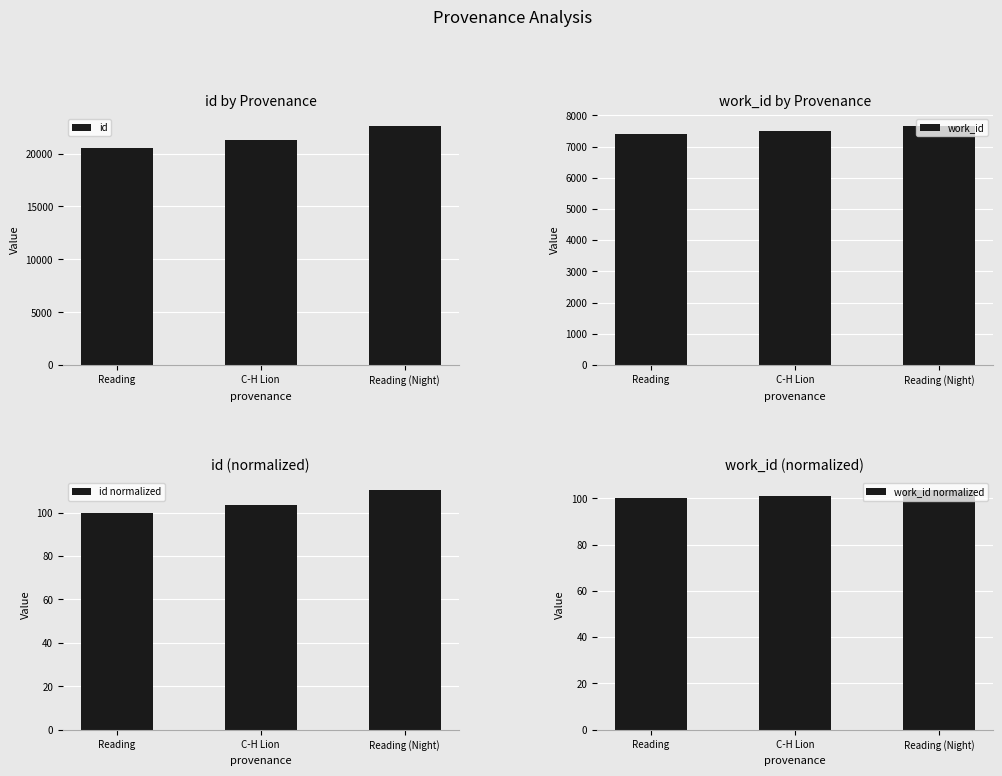

How many values in the work_id series exceed 7490?

1